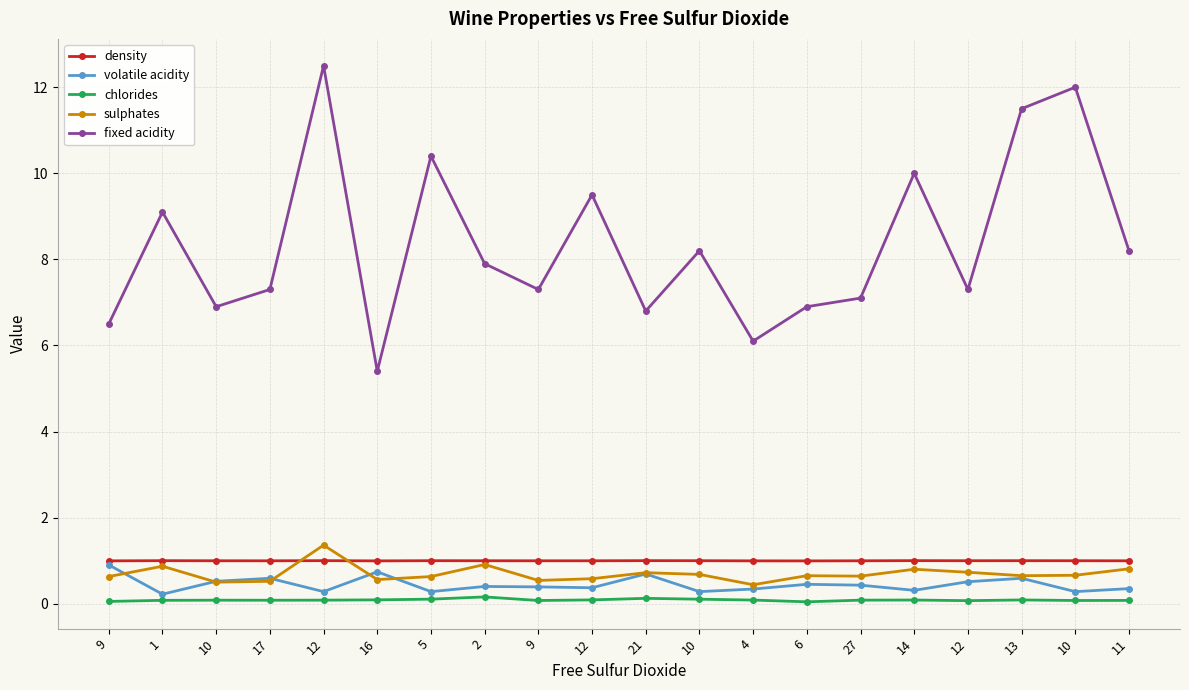

What are all the series names shown in the legend?

density, volatile acidity, chlorides, sulphates, fixed acidity